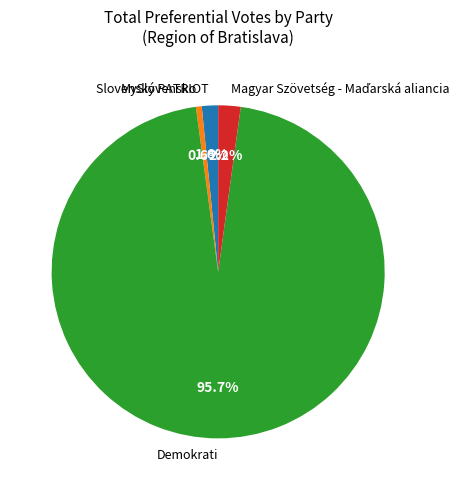

To the nearest percent, what is the difference between the largest and smallest slice percentages?

95%